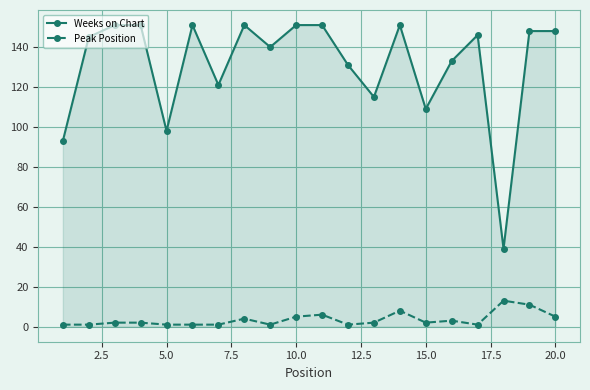

True or false: Weeks on Chart and Peak Position cross at least once.

False